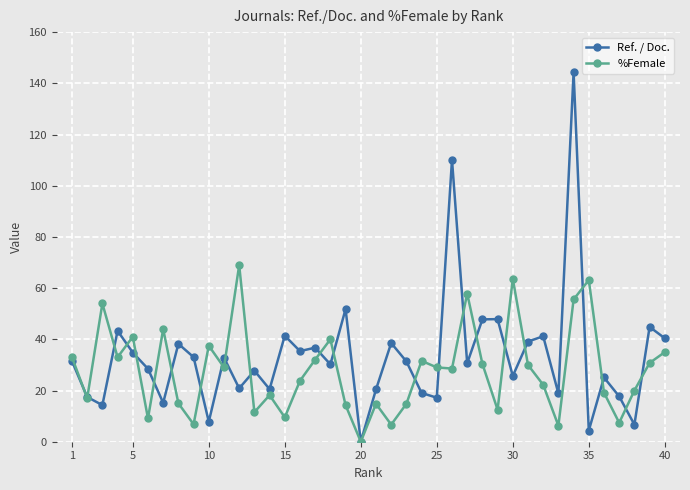

In %Female, how many points are lower than both neighbors (excluding endpoints)?

13